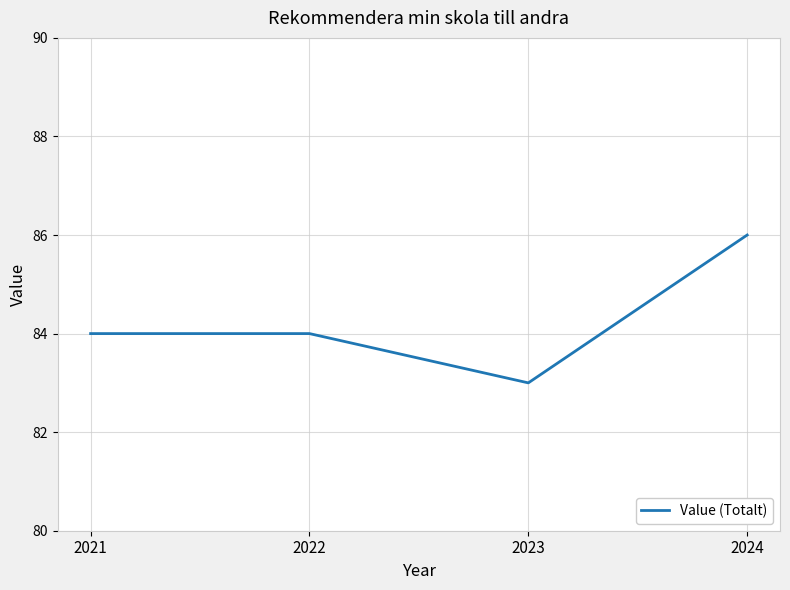

Is this an area chart (filled region under the line)?

No